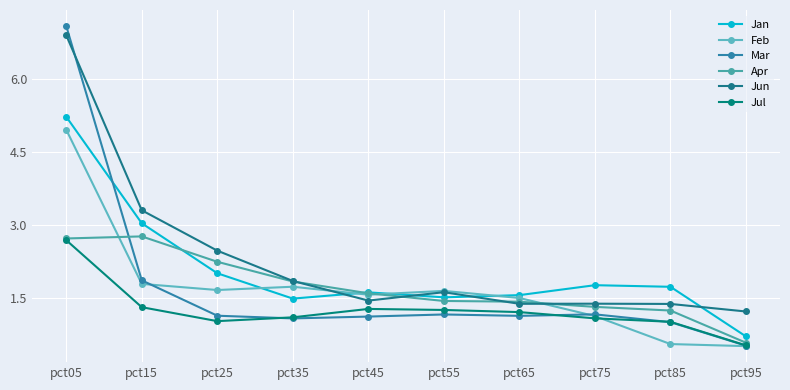

Which series has the widest spread of values?

Mar